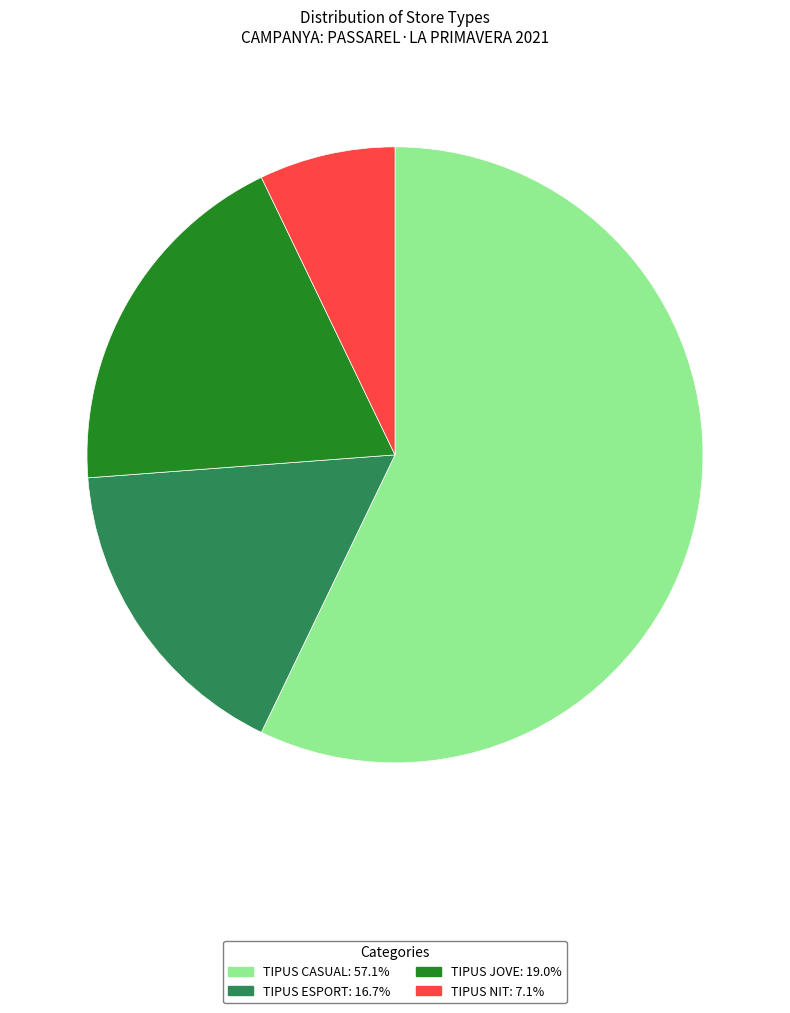

Is there any slice that represents more than half of the pie?

Yes